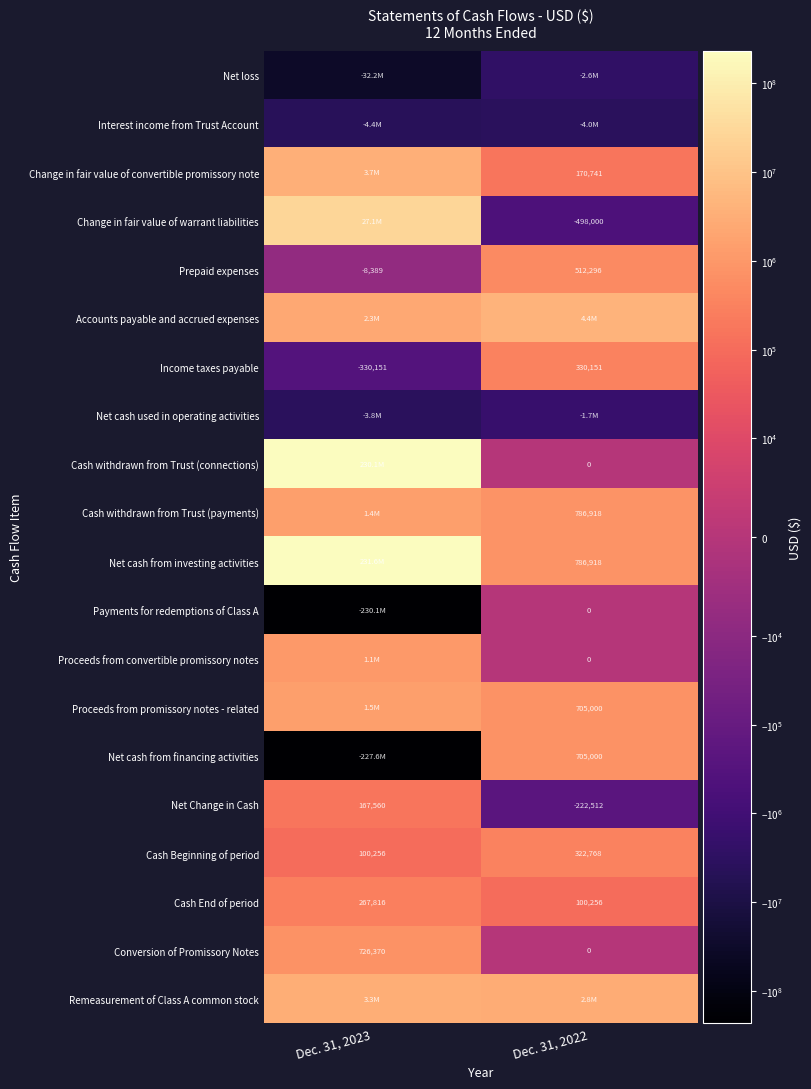

At which category is the sum across all series the highest?

Dec. 31, 2023